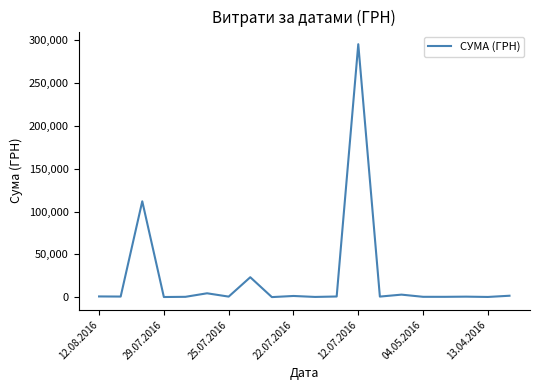

What is the greatest value displayed?

295638.6